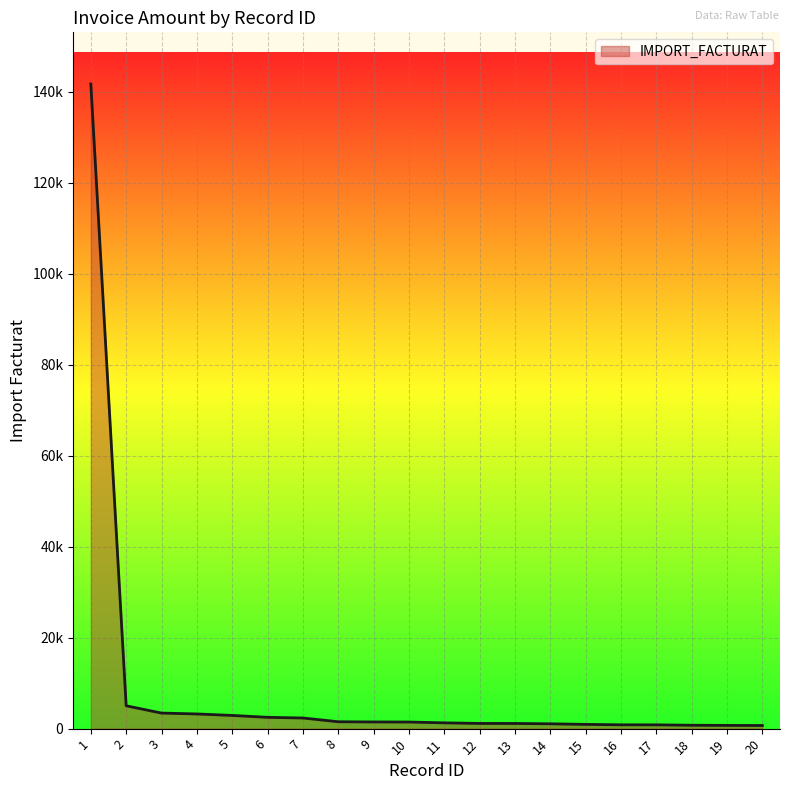

What is the maximum value shown in the chart?

141674.0